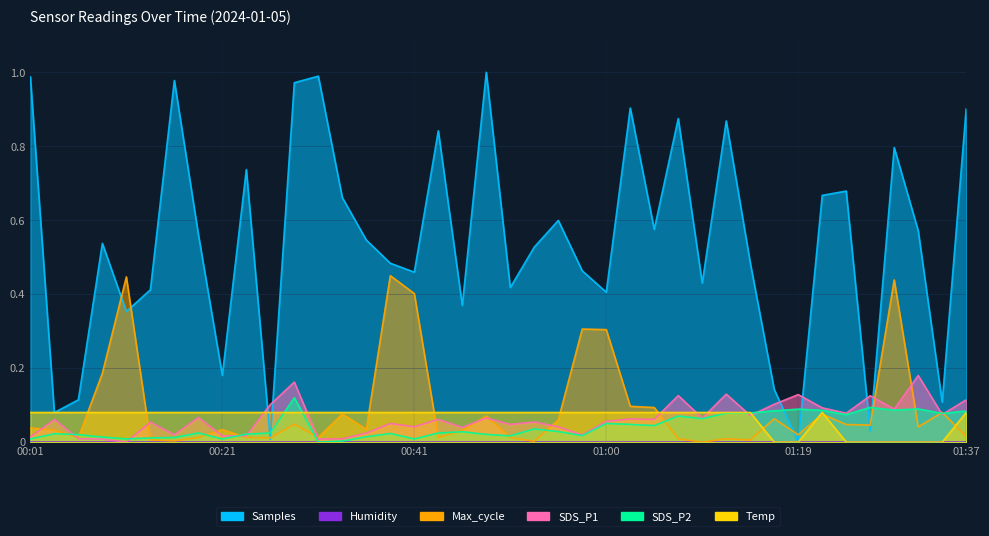

True or false: Samples and SDS_P1 intersect in this chart.

True